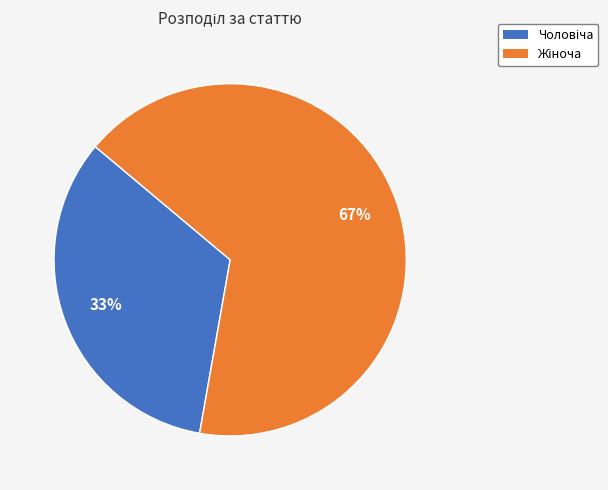

To the nearest percent, what is the average slice percentage?

50%